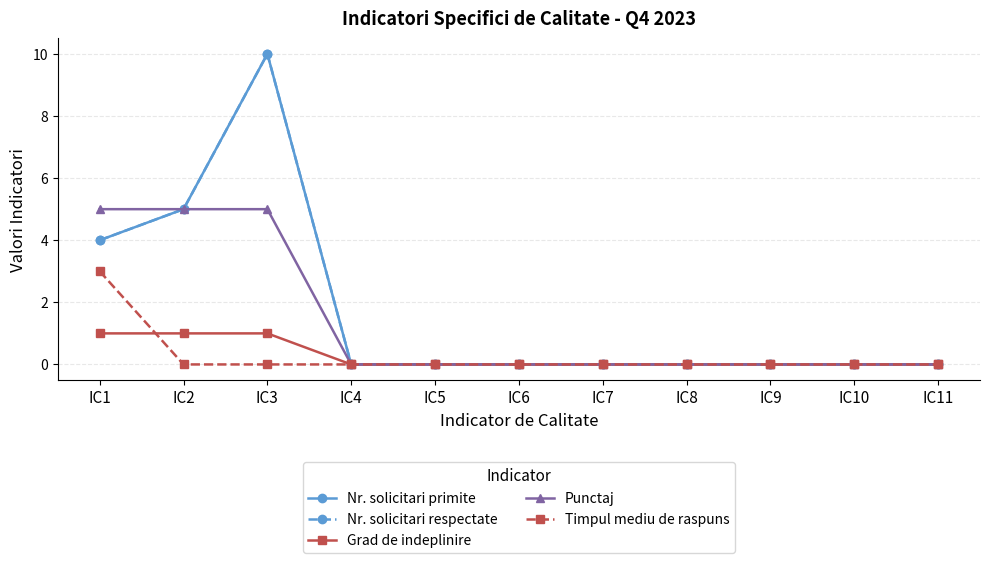

At which category does the chart reach its minimum across all series?

IC4